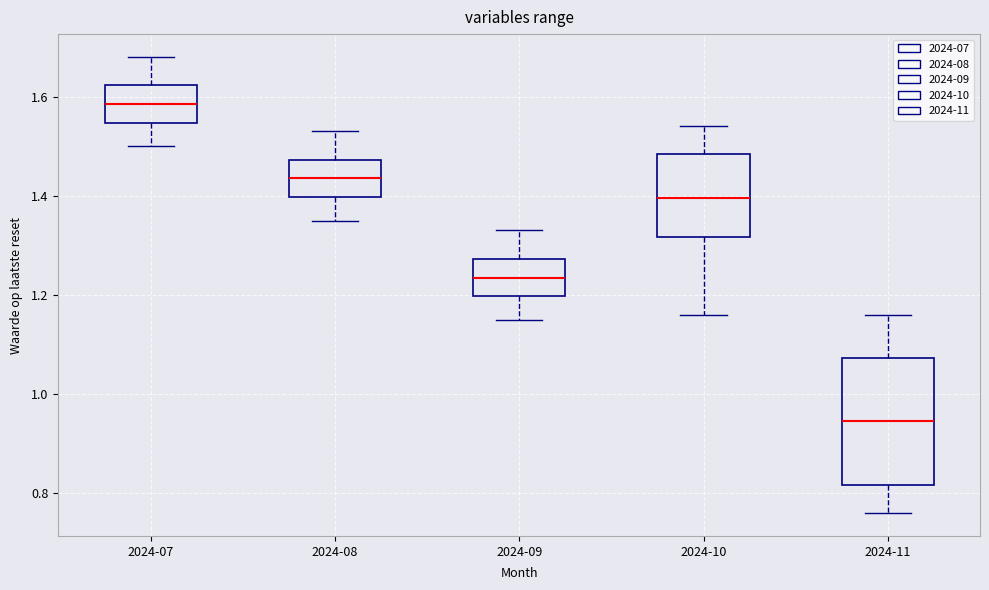

Reading left to right, transcribe this box plot: for each box, give where its median line is, the range the box spans, and where its two whiskers end, as read against the y-axis. The values are not printed on the chart, so give them approximately, as read against the axis.

2024-07: median 1.58, box 1.54 to 1.62, whiskers 1.50 to 1.68
2024-08: median 1.44, box 1.40 to 1.48, whiskers 1.36 to 1.54
2024-09: median 1.24, box 1.20 to 1.28, whiskers 1.16 to 1.34
2024-10: median 1.40, box 1.32 to 1.48, whiskers 1.16 to 1.54
2024-11: median 0.94, box 0.82 to 1.08, whiskers 0.76 to 1.16